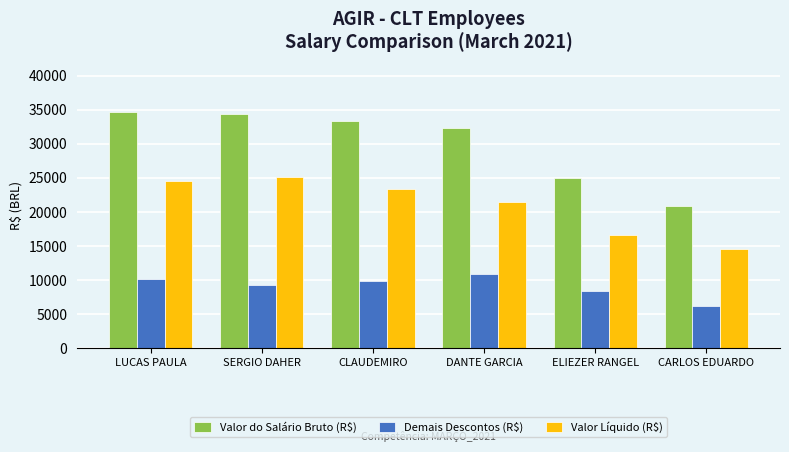

What is the label of the 4th bar from the left?

DANTE GARCIA